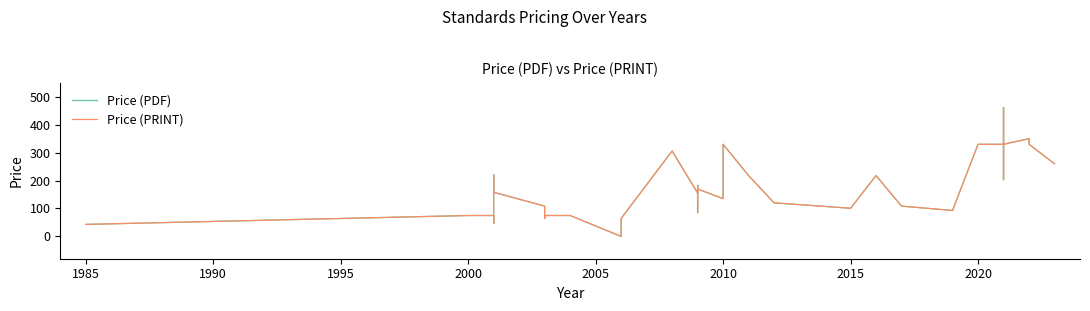

Count the number of categories in the chart.

36